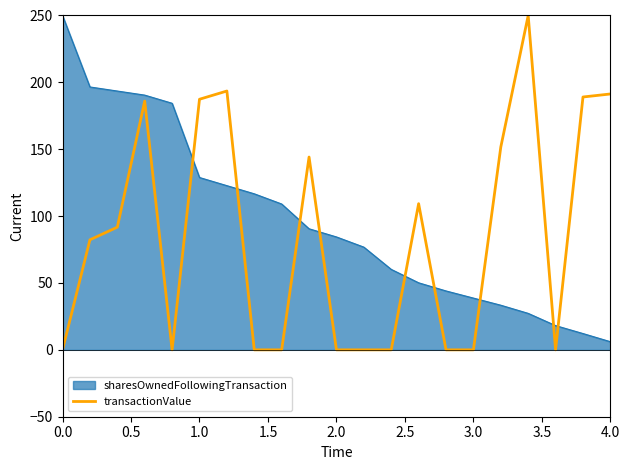

True or false: sharesOwnedFollowingTransaction and transactionValue intersect in this chart.

True